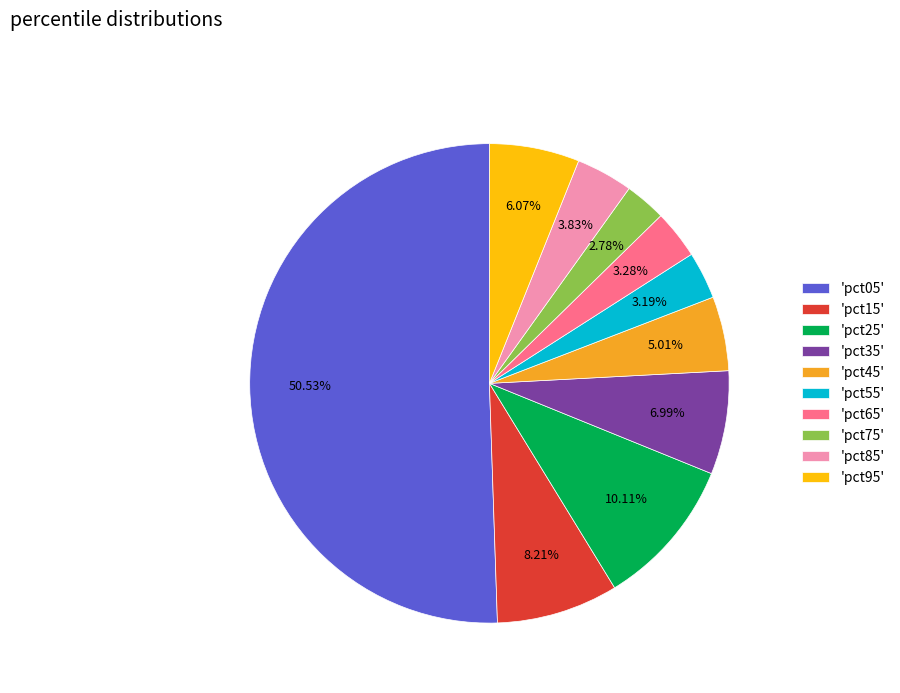

Which slice represents more than half of the pie?

'pct05'